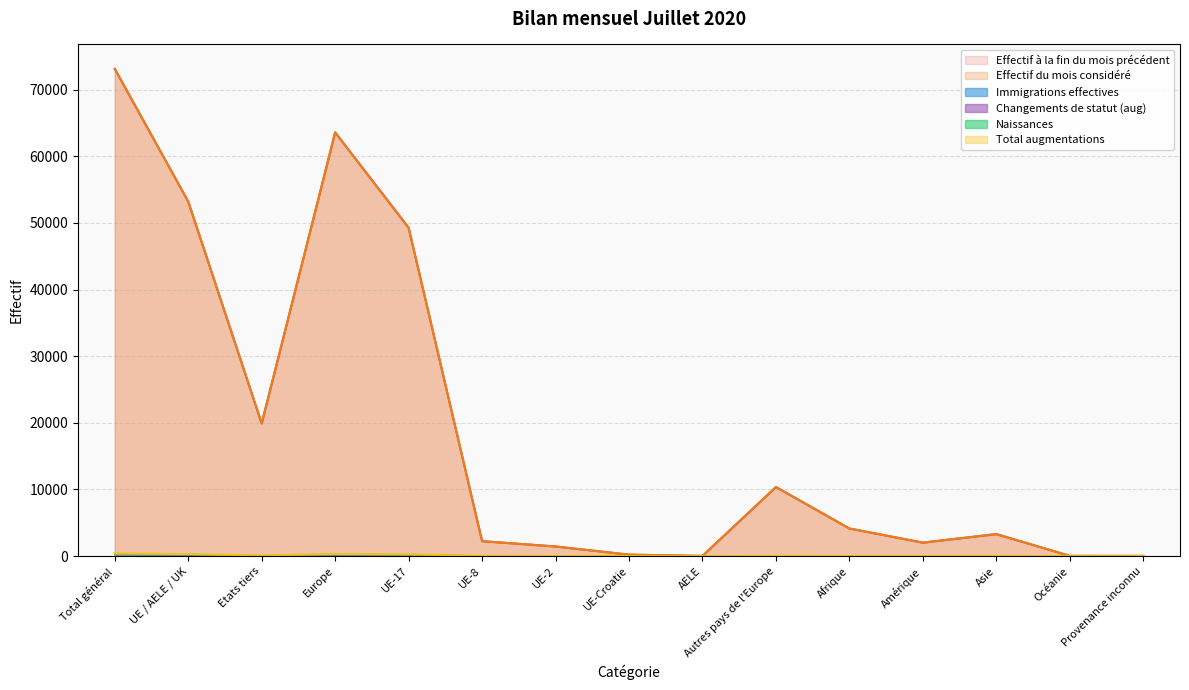

At which category does Naissances reach its first local peak?

Europe